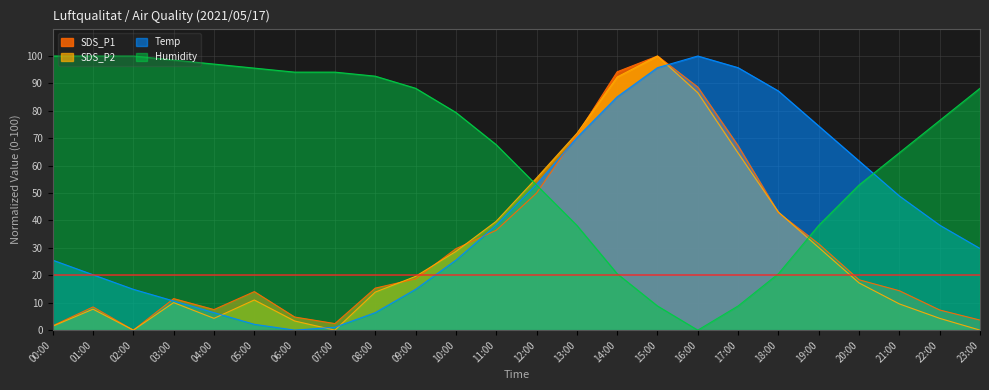

After their last crossing, which series has the higher values: Temp or Humidity?

Humidity